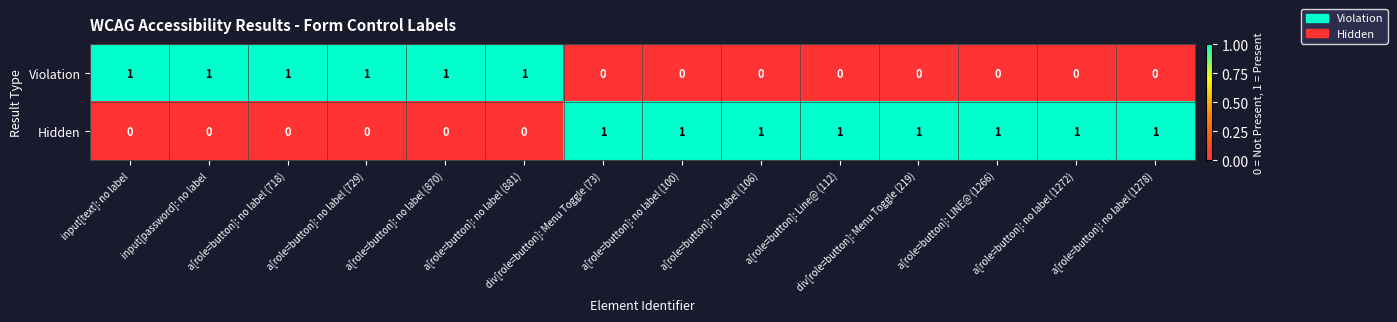

Count the Violation values in the range 0 to 1.

14